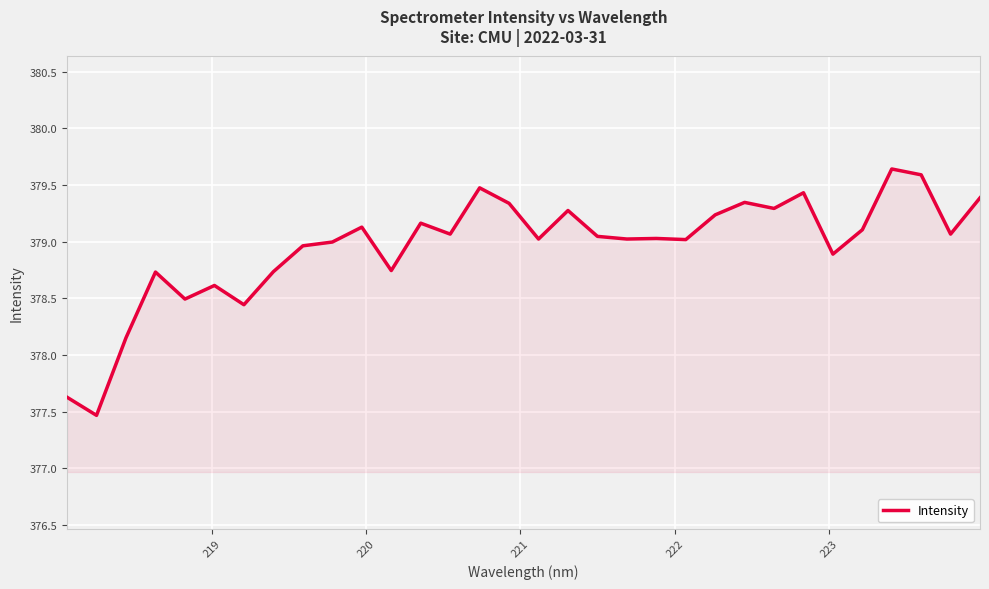

What is the smallest value displayed?

377.5